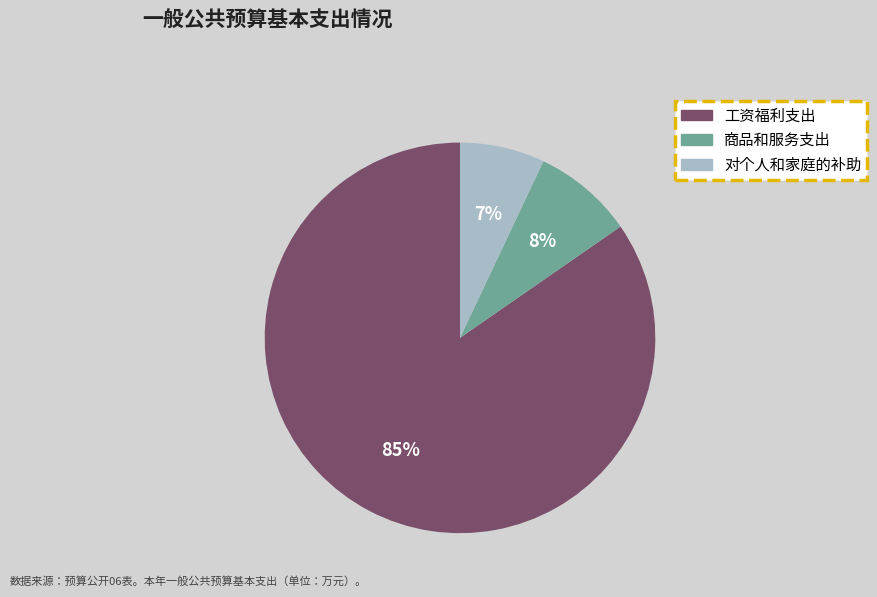

How many slices are in this pie chart?

3